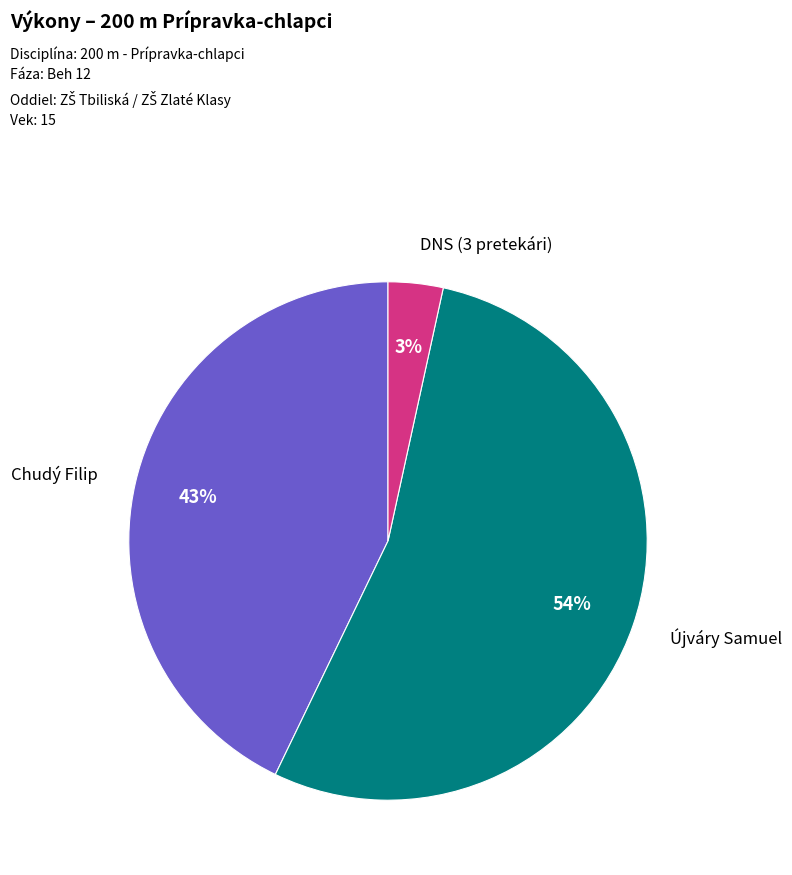

Is there any slice that represents more than half of the pie?

Yes